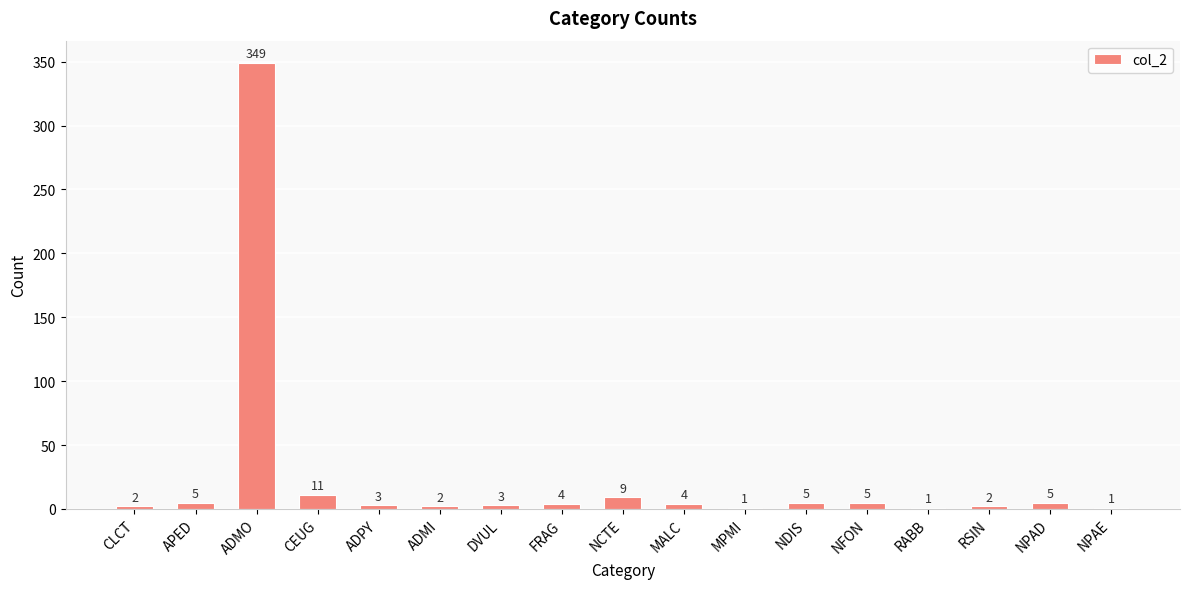

Reading left to right, list all the values displayed in this chart.

2	5	349	11	3	2	3	4	9	4	1	5	5	1	2	5	1